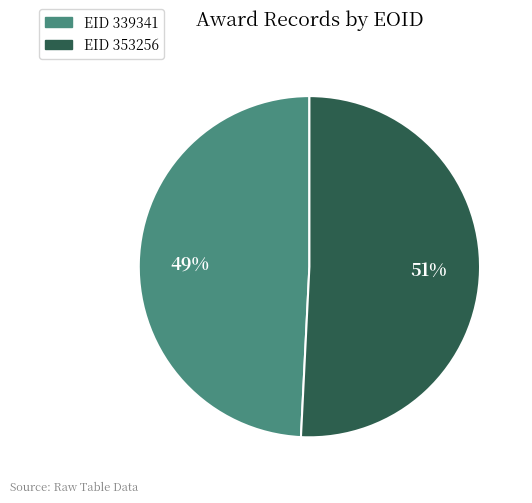

To the nearest percent, what is the difference between the EID 353256 and EID 339341 slice percentages?

2%